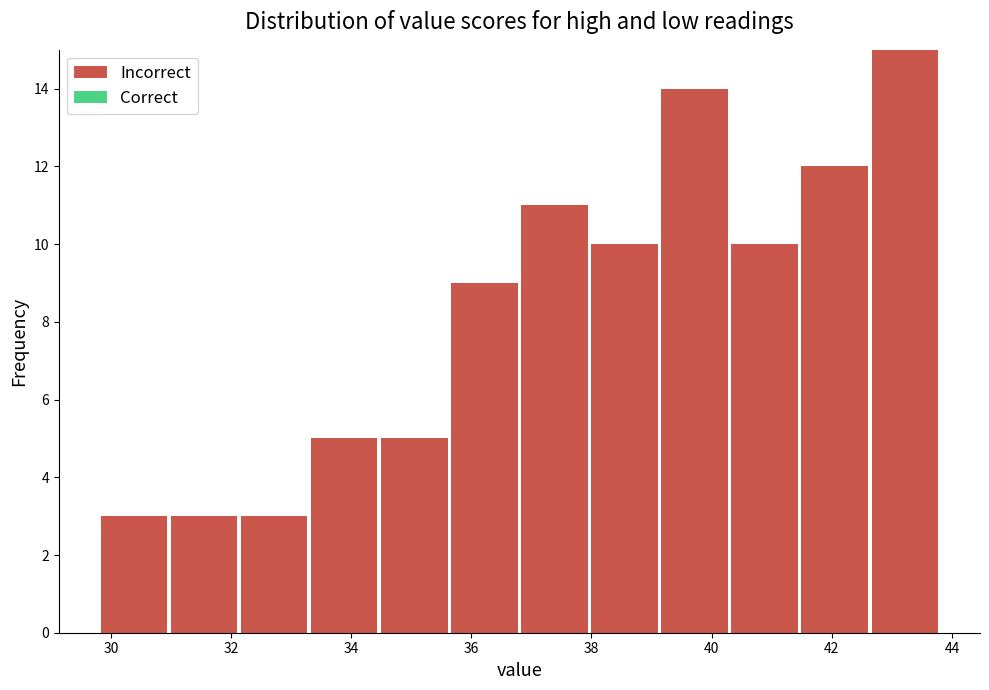

Reading left to right, list every bar in this chart as the range it spans on the x-axis followed by its height. Neither the bar edges nor the heights are printed on the chart, so give them approximately, as read against the axes.

29.8 to 31.0: 3
31.0 to 32.2: 3
32.2 to 33.4: 3
33.4 to 34.4: 5
34.4 to 35.6: 5
35.6 to 36.8: 9
36.8 to 38.0: 11
38.0 to 39.2: 10
39.2 to 40.4: 14
40.4 to 41.4: 10
41.4 to 42.6: 12
42.6 to 43.8: 15